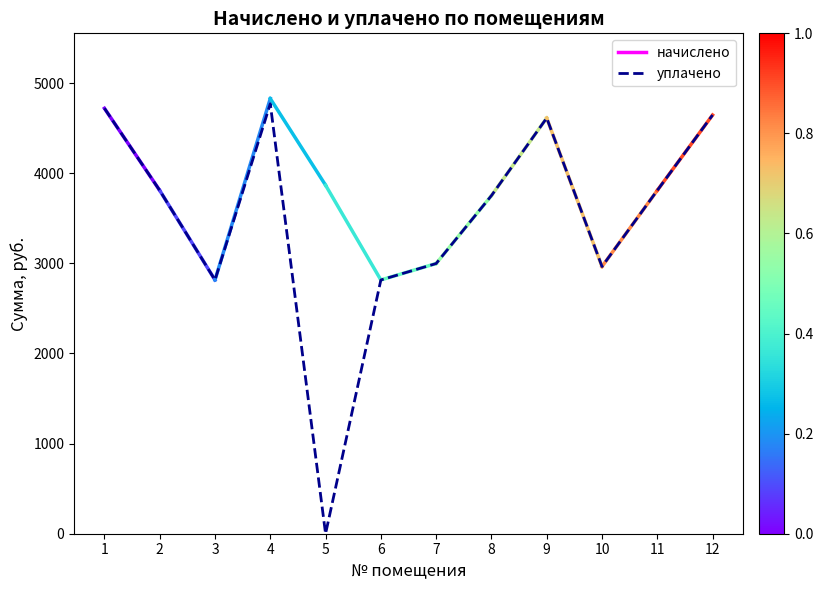

At which category does the chart reach its minimum across all series?

5